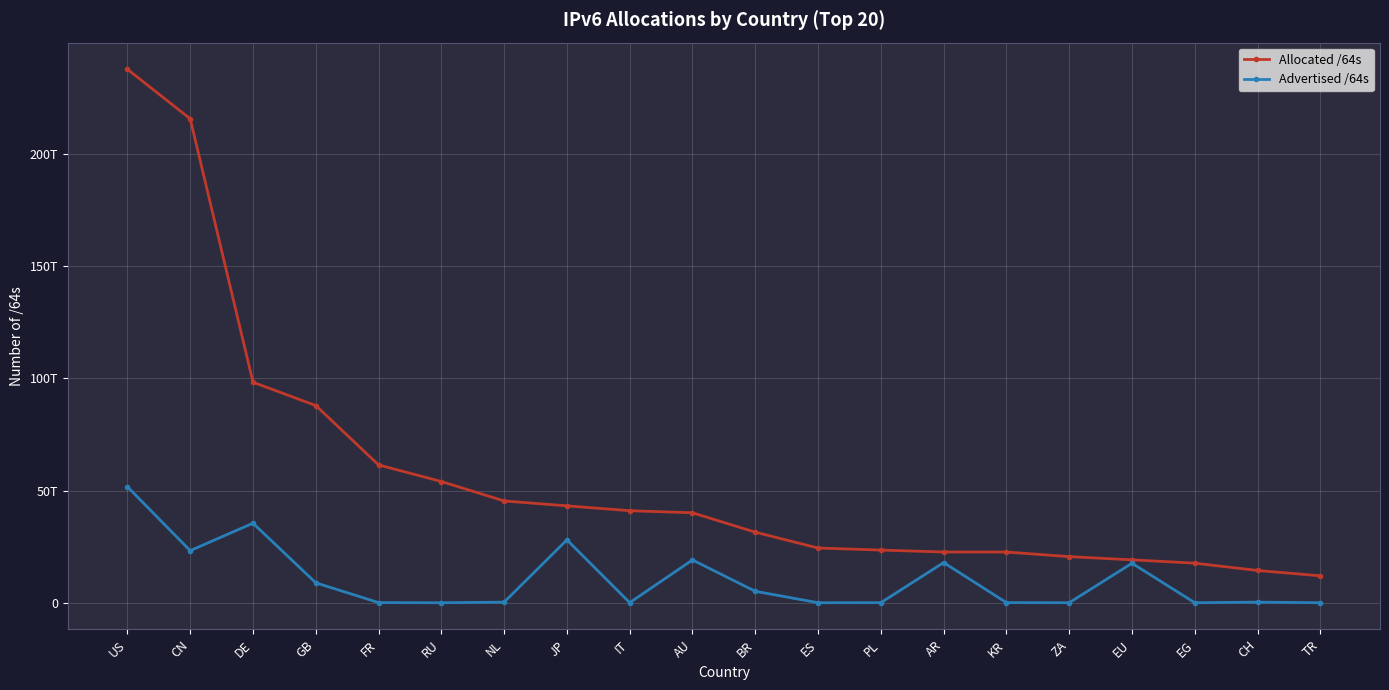

What is the label of the 20th point from the left?

TR